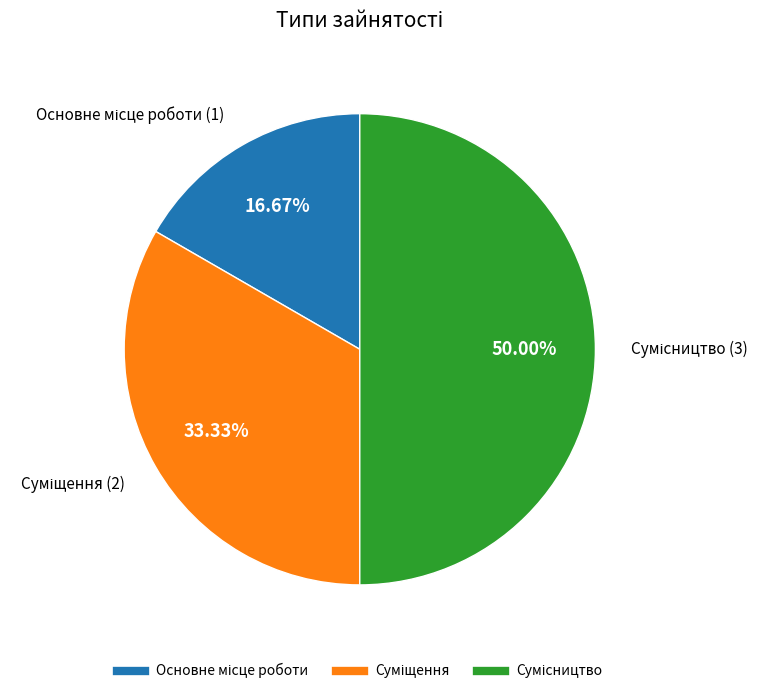

Which has a higher value, Сумісництво or Суміщення?

Сумісництво